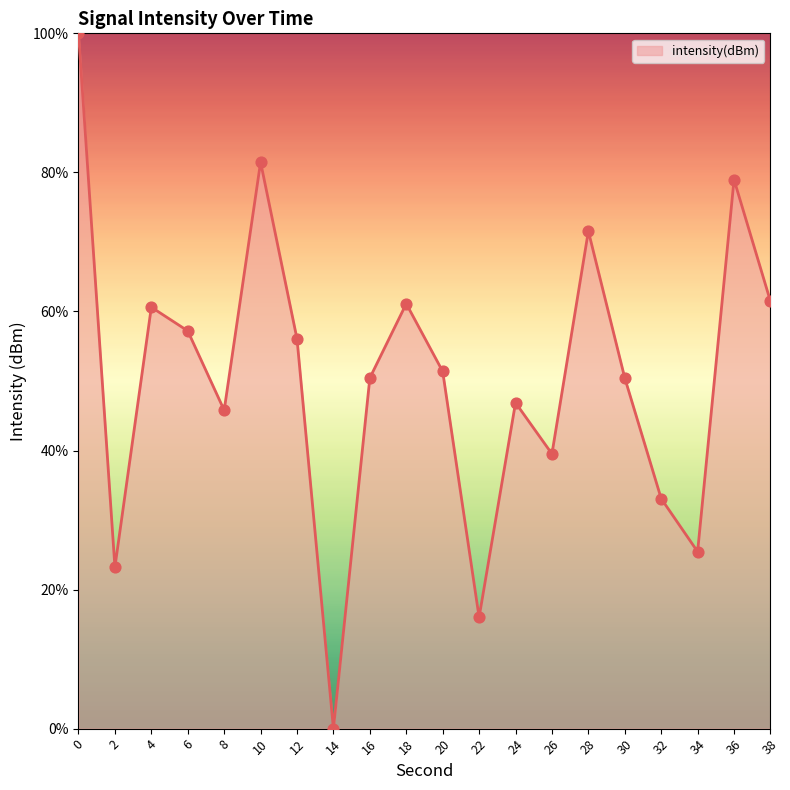

What is the change in value from 14 to 24?

+46.9